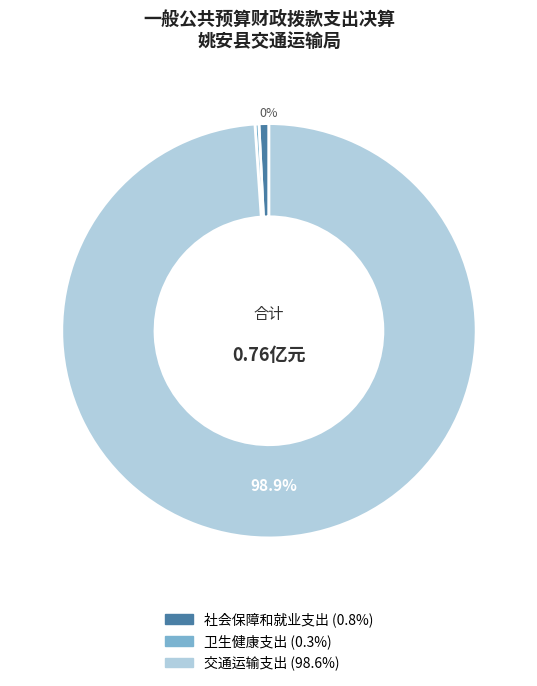

To the nearest percent, what percentage of the pie is 社会保障和就业支出?

1%